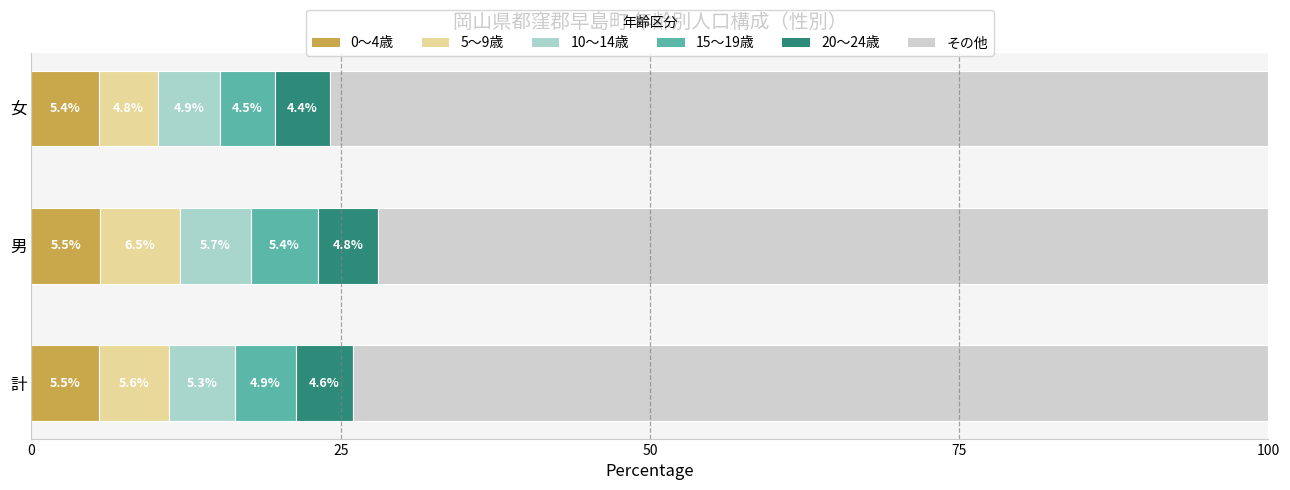

What is the sum of the 0～4歳 values at 計 and 女?

10.9